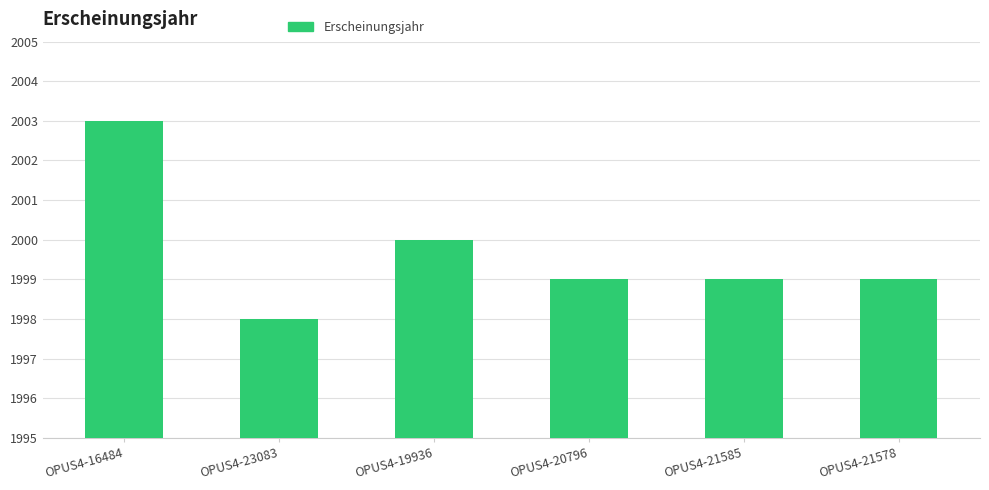

What is the maximum value shown in the chart?

2003